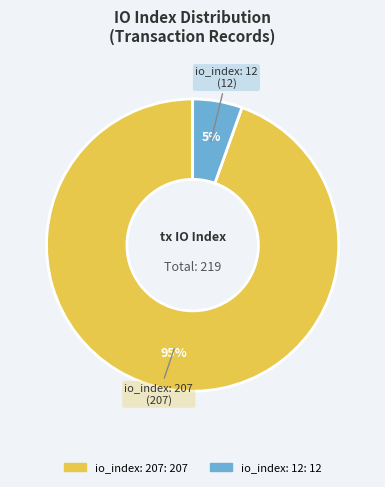

Count the number of slices in the pie.

2